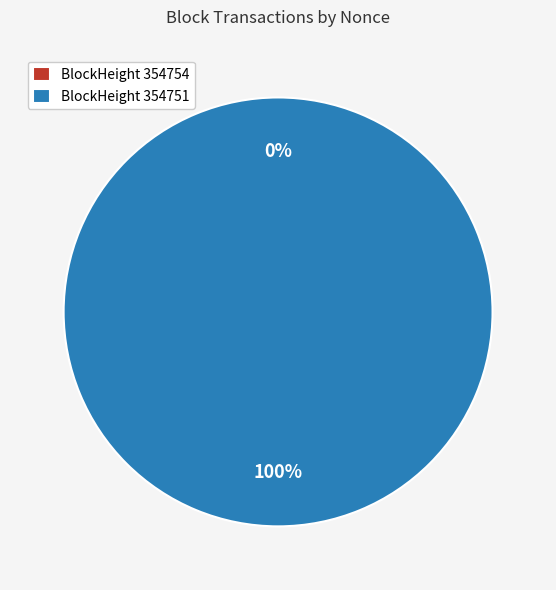

Is the sum of 354751 and 354754 greater than half?

Yes